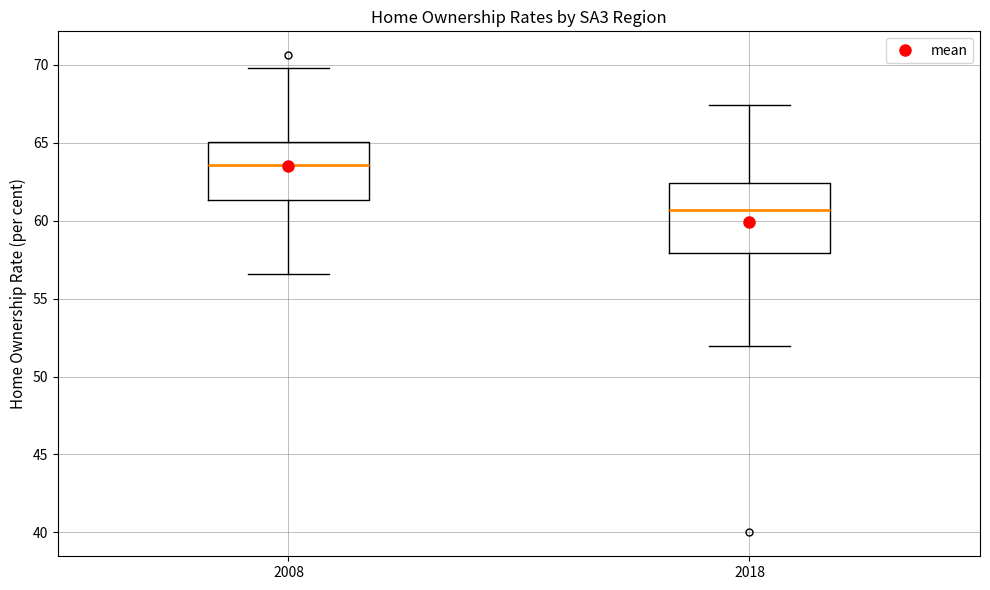

Reading left to right, transcribe this box plot: for each box, give where its median line is, the range the box spans, and where its two whiskers end, as read against the y-axis. The values are not printed on the chart, so give them approximately, as read against the axis.

2008: median 63.5, box 61.5 to 65.0, whiskers 56.5 to 70.0
2018: median 60.5, box 58.0 to 62.5, whiskers 52.0 to 67.5